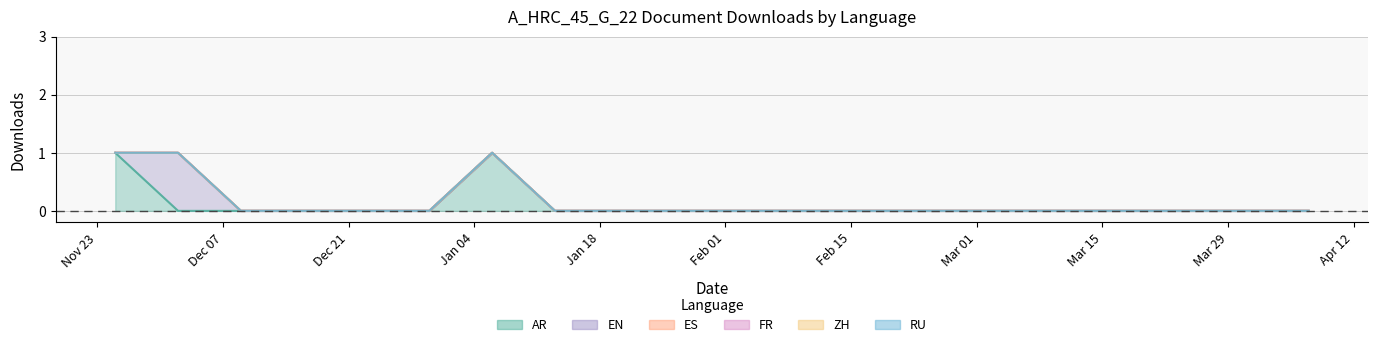

What is the greatest value displayed?

1